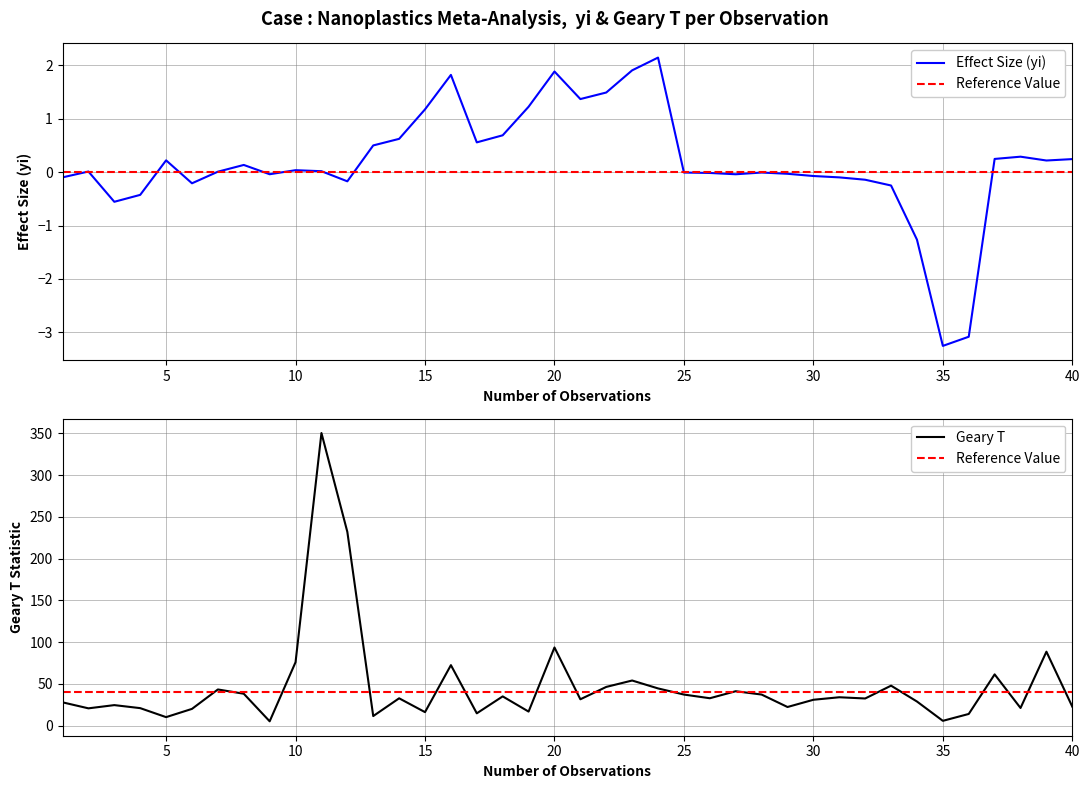

What is the lowest value of the yi series?

-3.3